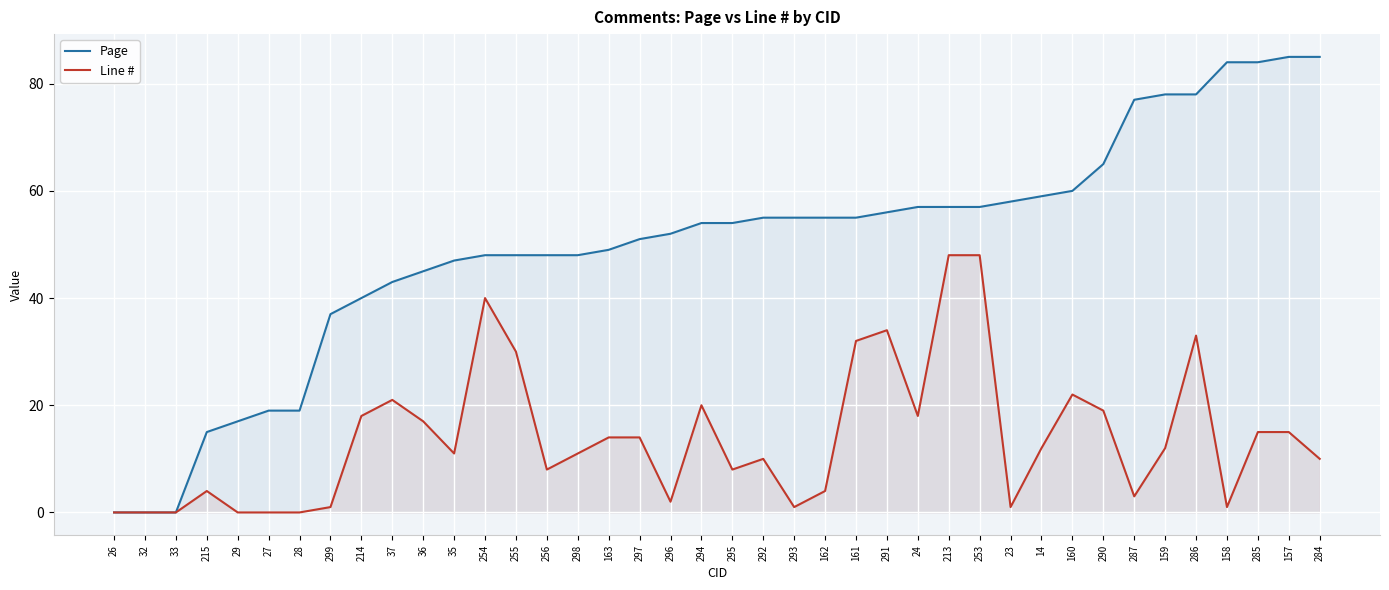

At which label does Line # reach its peak?

213